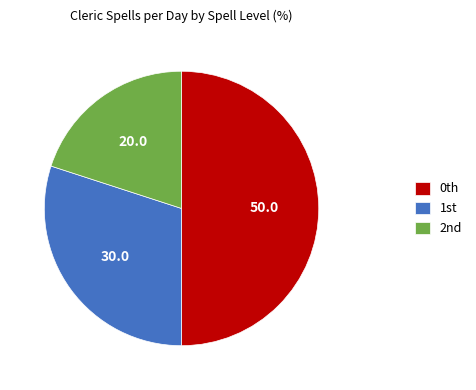

Rank the categories by value from highest to lowest.

0th, 1st, 2nd